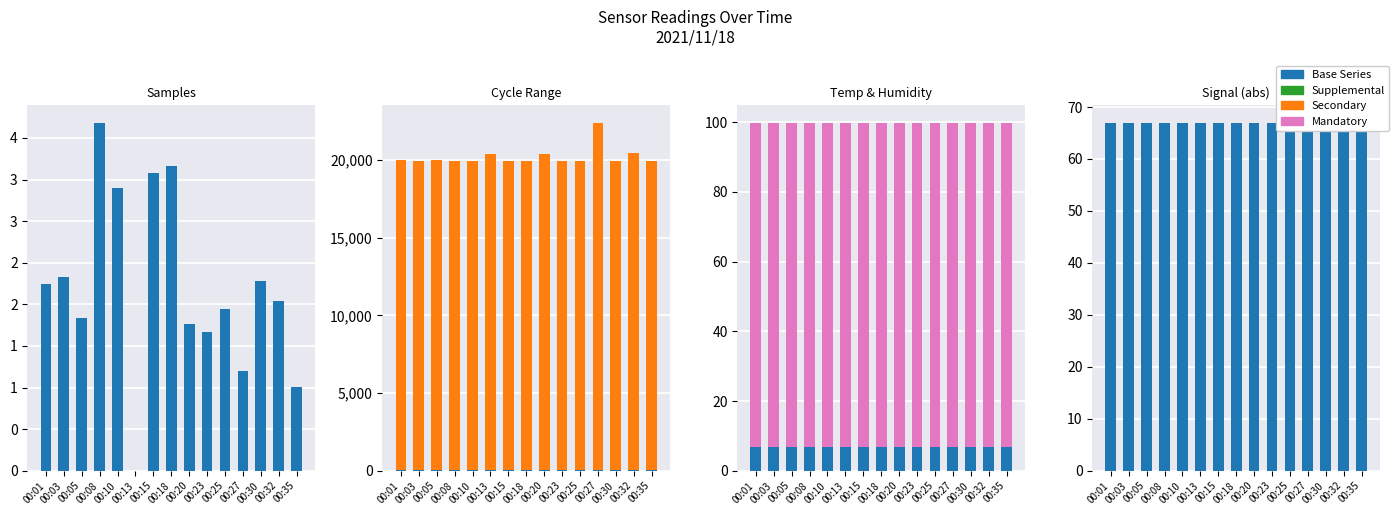

Which series has the widest spread of values?

Max_cycle